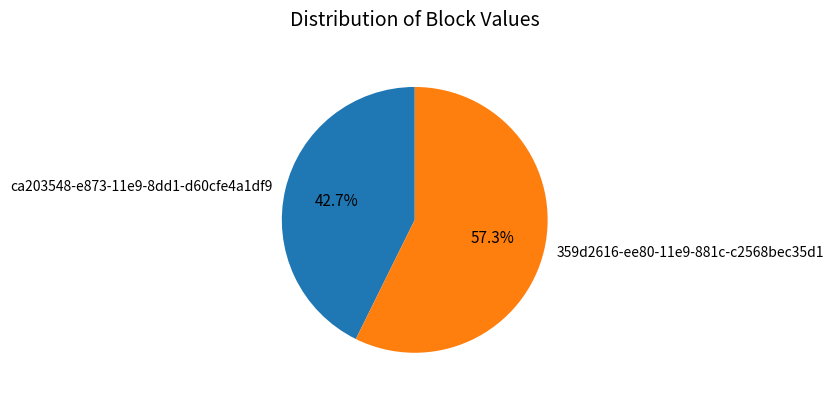

The ca203548-e873-11e9-8dd1-d60cfe4a1df9 slice represents 57% of the pie. True or false?

False